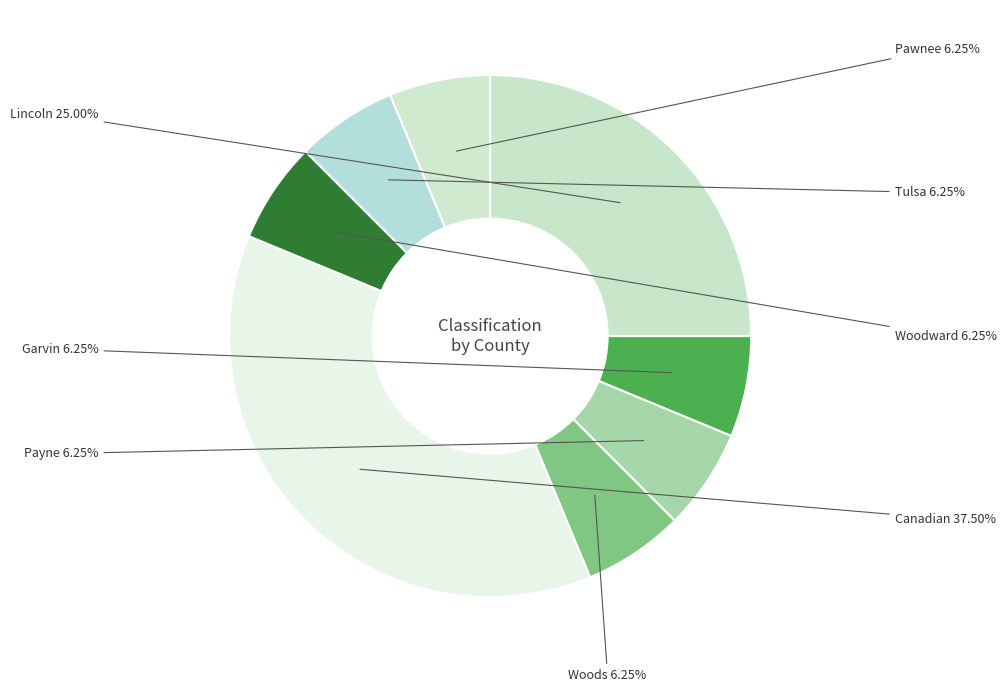

To the nearest percent, what is the difference between the largest and smallest slice percentages?

31%